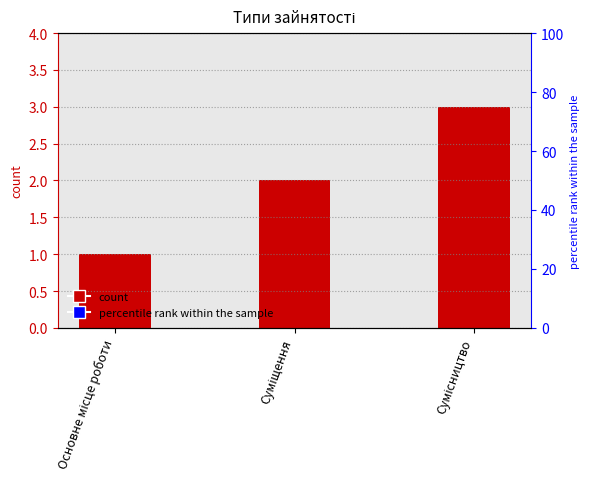

List the labels in order of value, smallest first.

Основне місце роботи, Суміщення, Сумісництво